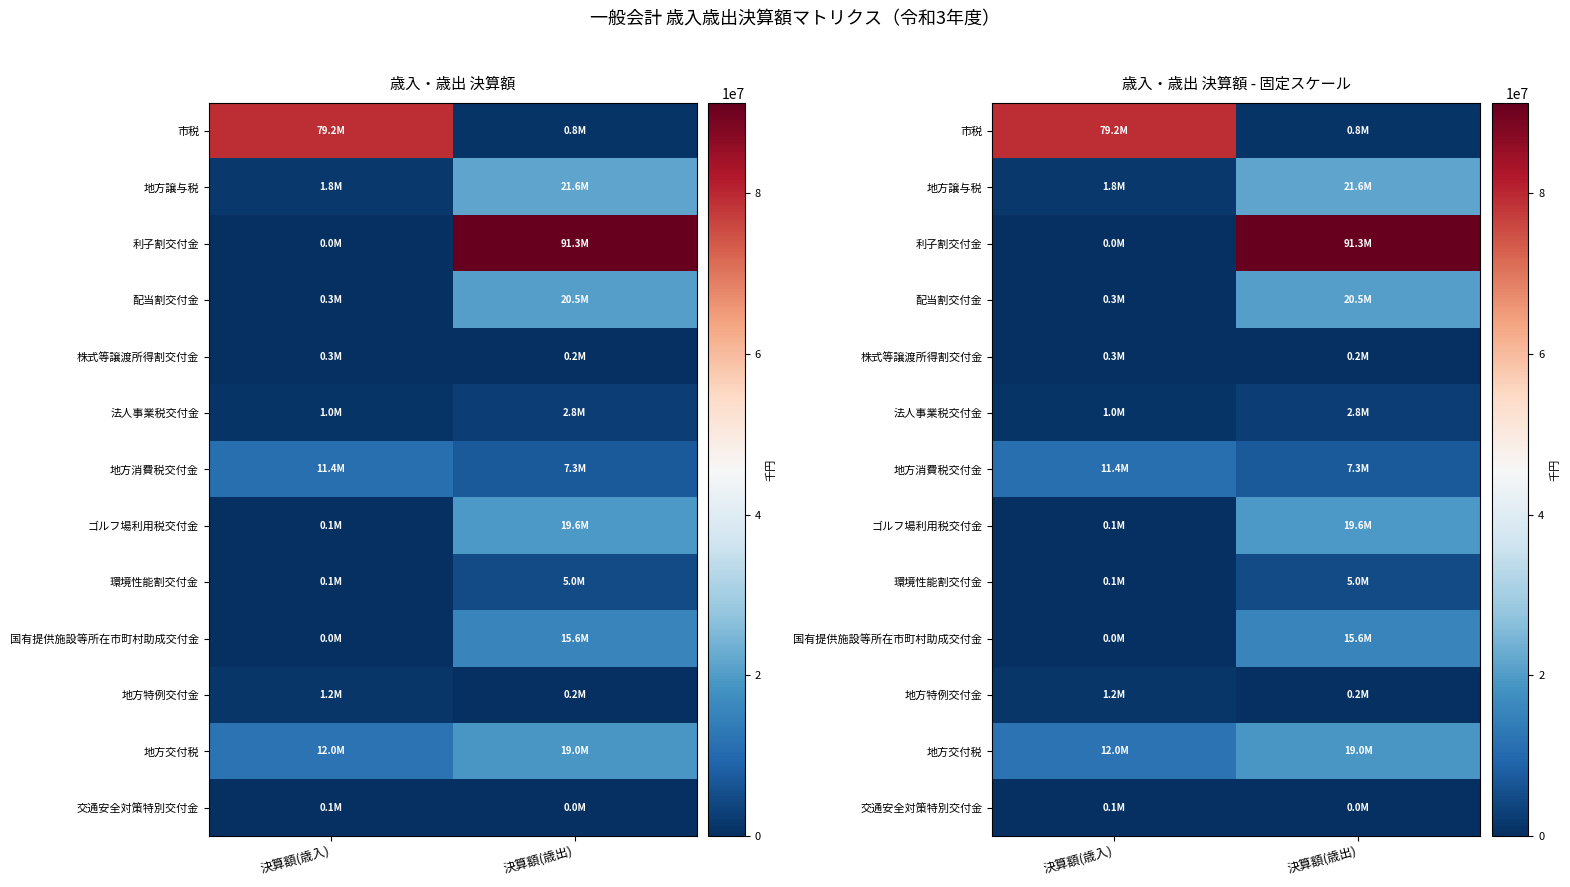

What is the average value of the 利子割交付金 series?

45661669